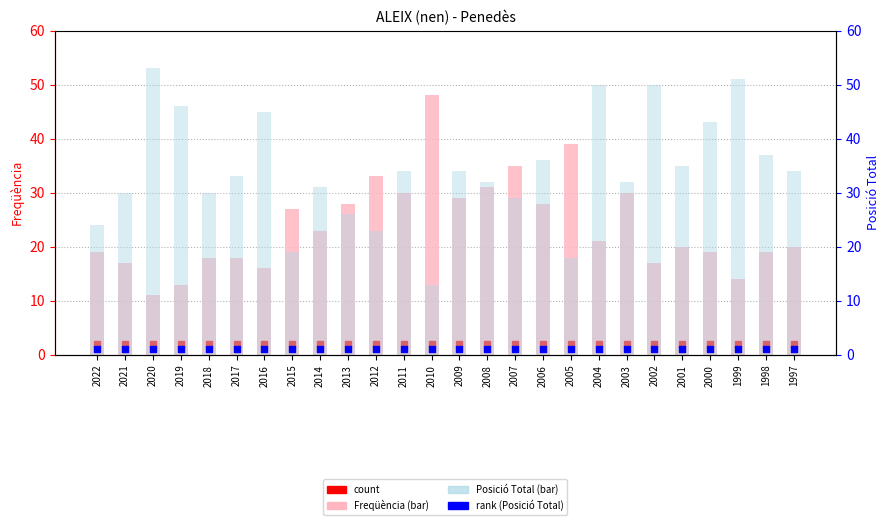

Is the value of Posició Total at 2001 greater than the value of count (Freqüència) at 2016?

Yes